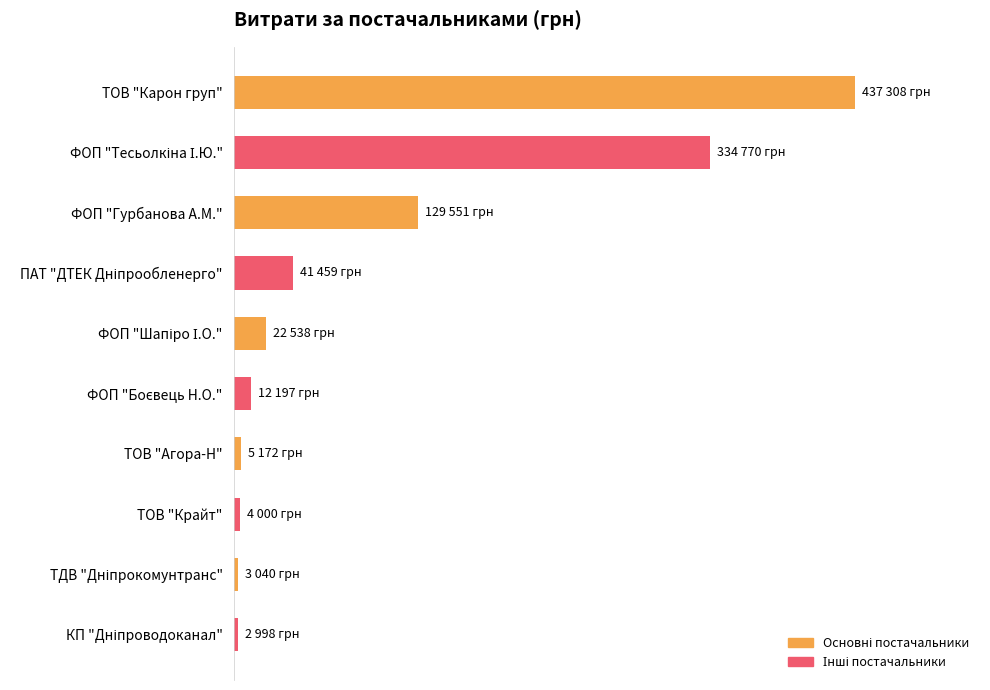

Does the chart contain any negative values?

No